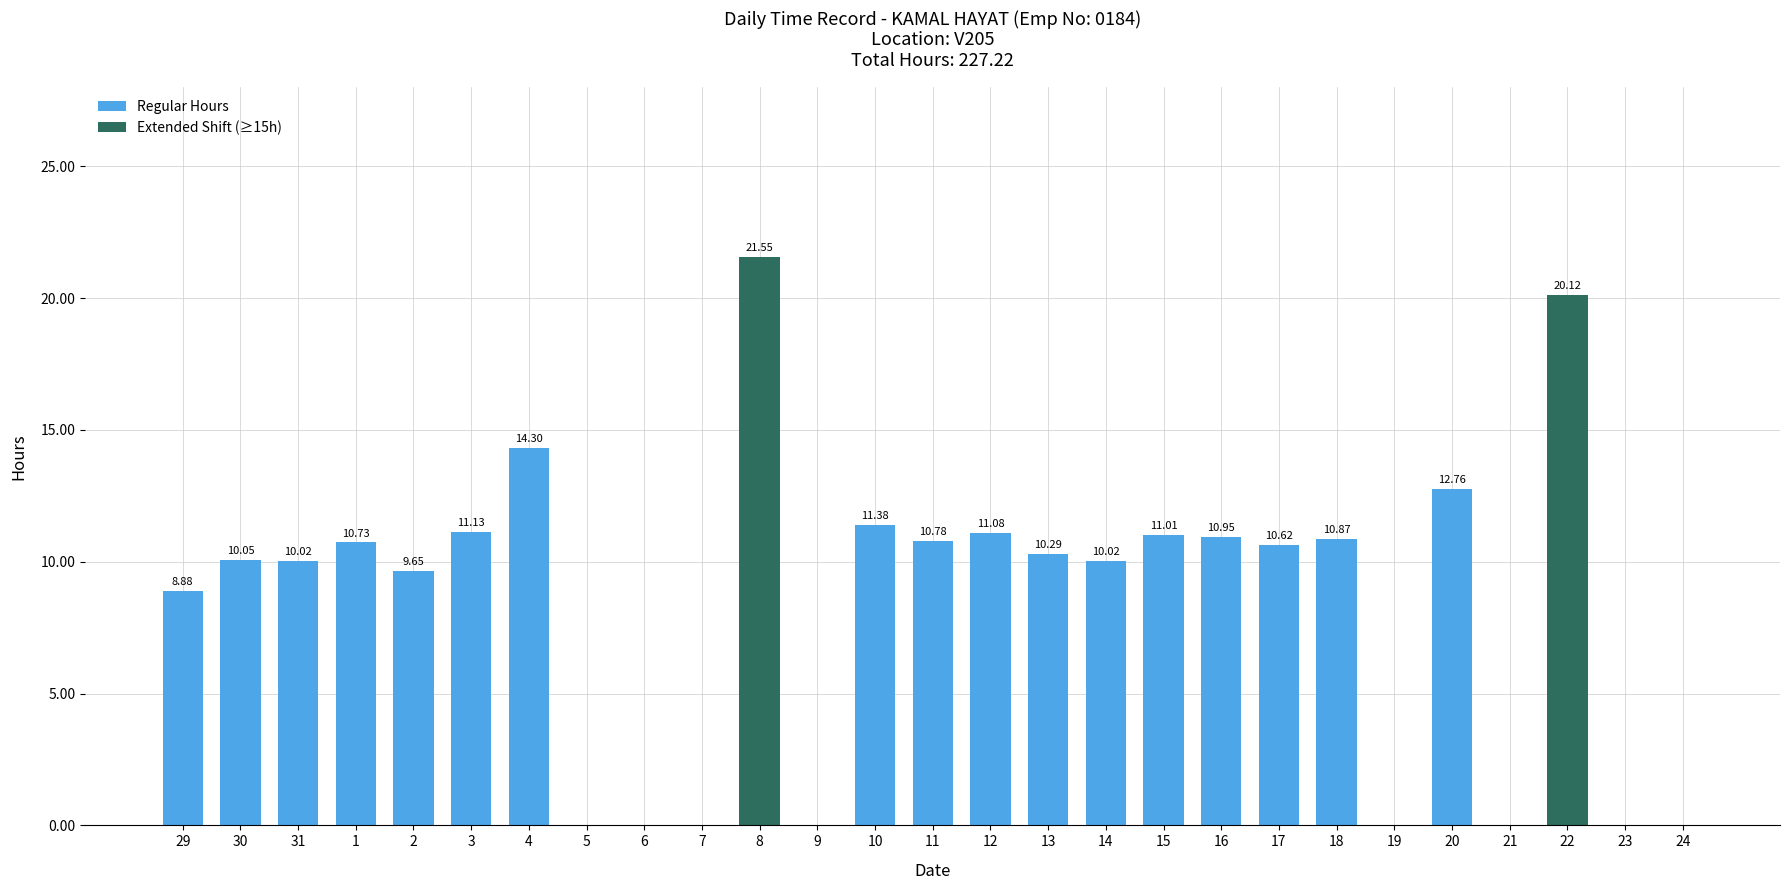

Where does the data first go above 10?

30